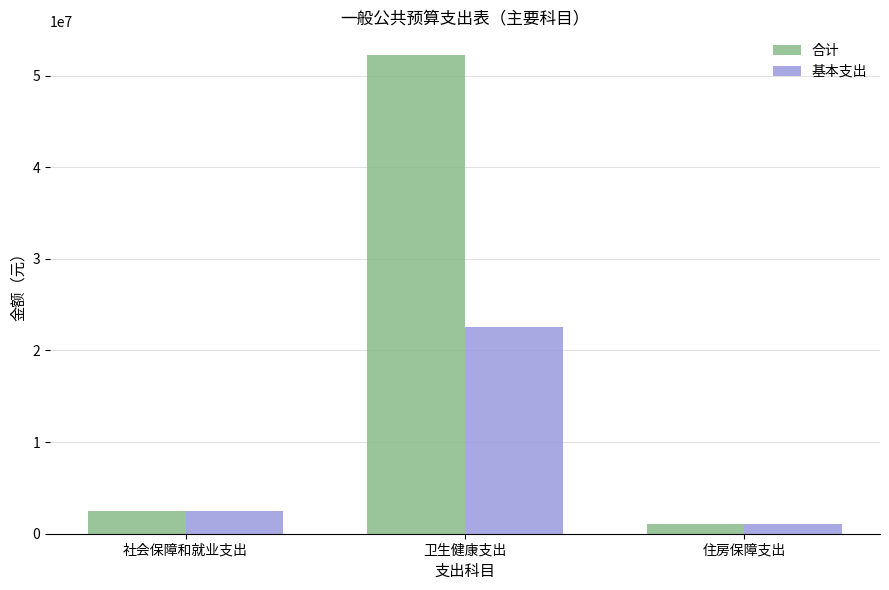

How many bars are there in each group?

2